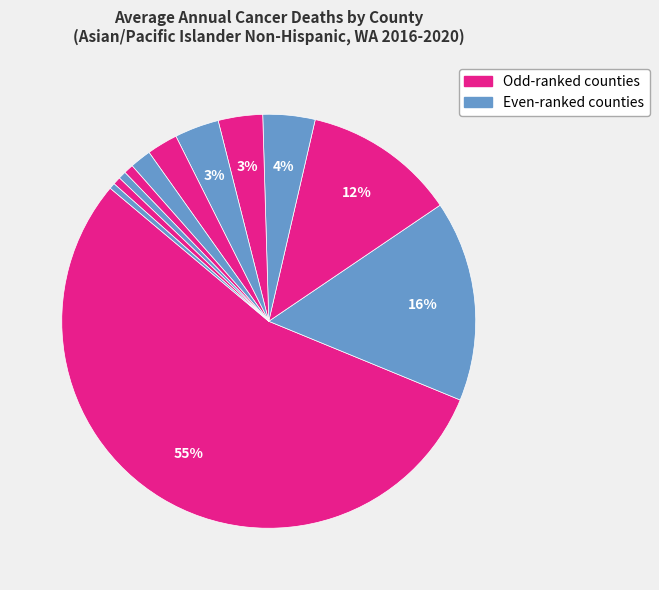

How many slices are in this pie chart?

12